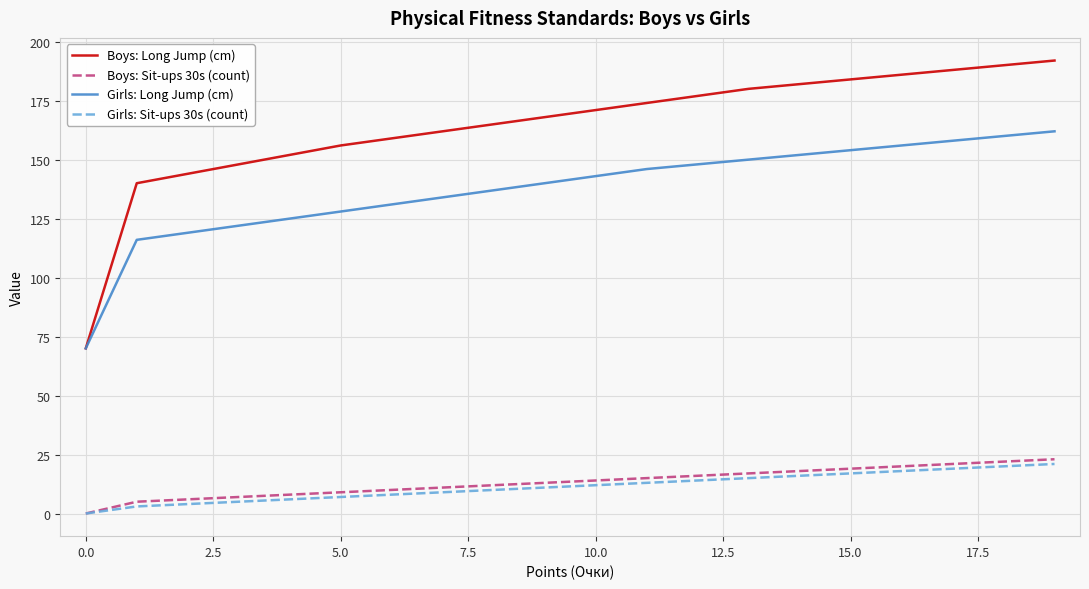

Is this an area chart (filled region under the line)?

No